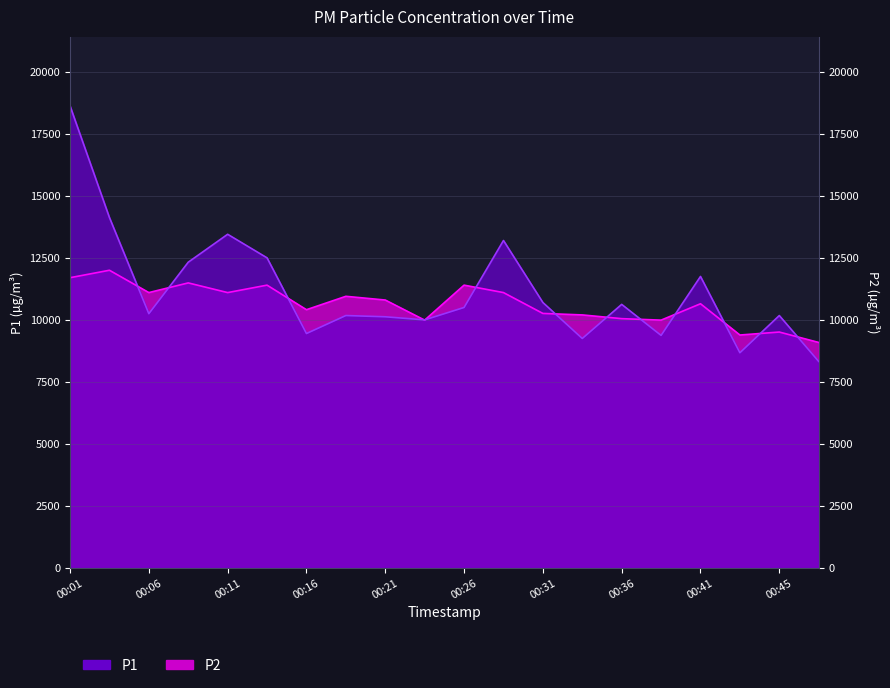

In P2, how many points are higher than both neighbors (excluding endpoints)?

7